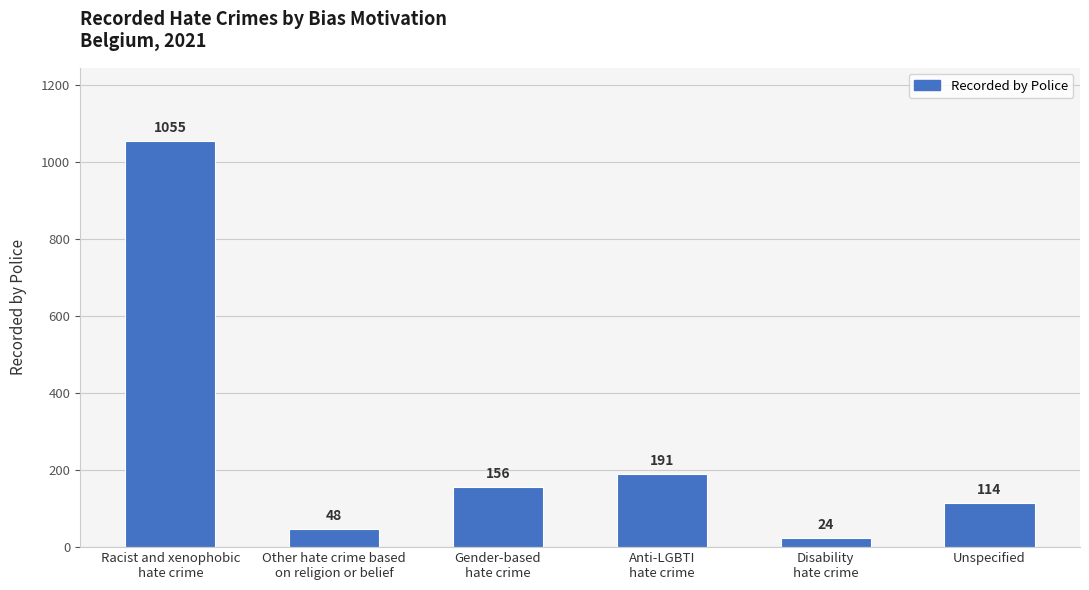

Count the number of data series in this chart.

1